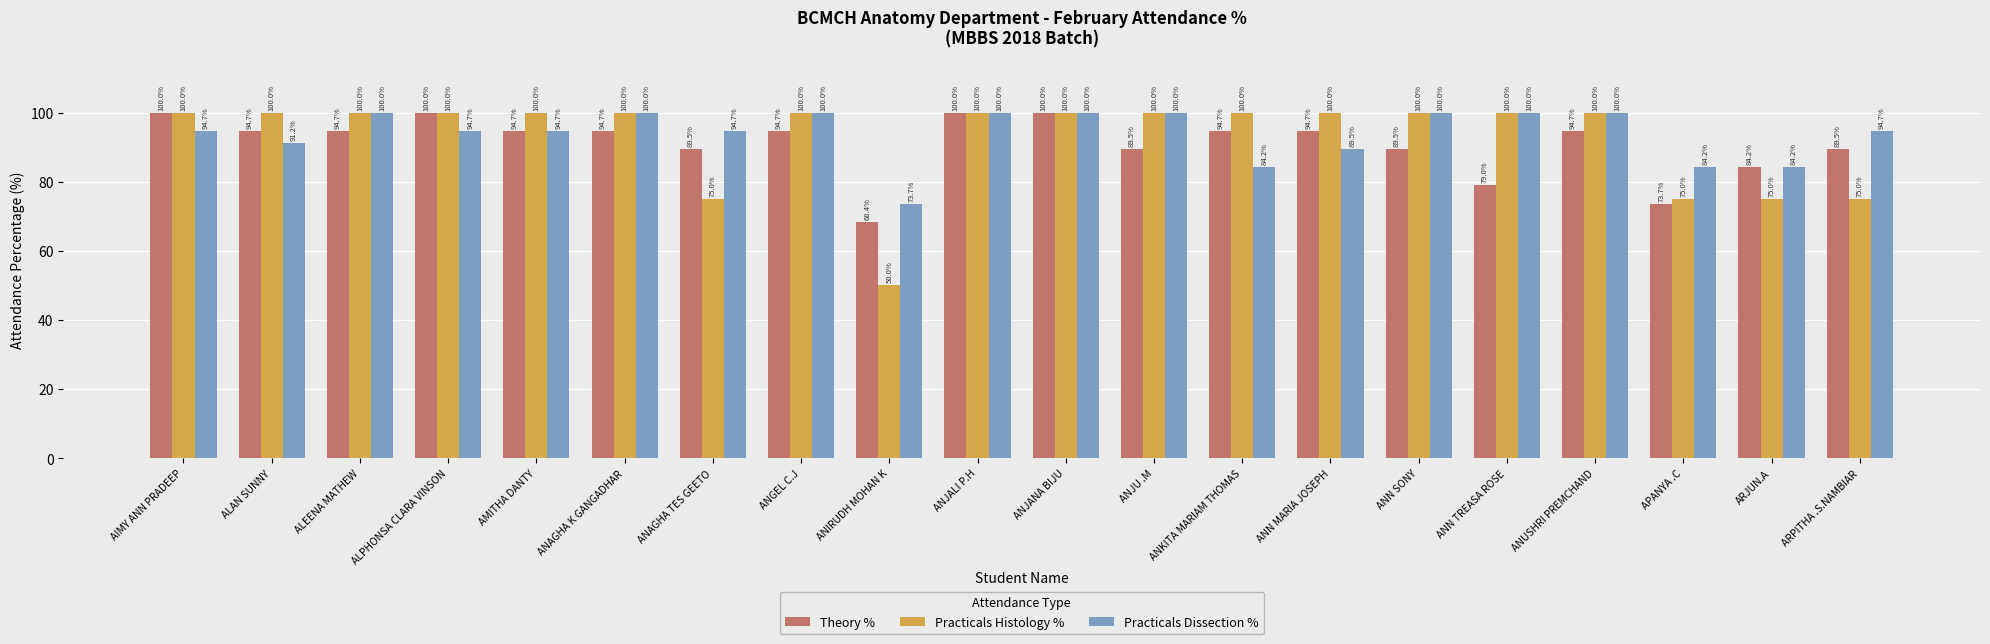

At which category does the chart reach its minimum across all series?

ANIRUDH MOHAN K